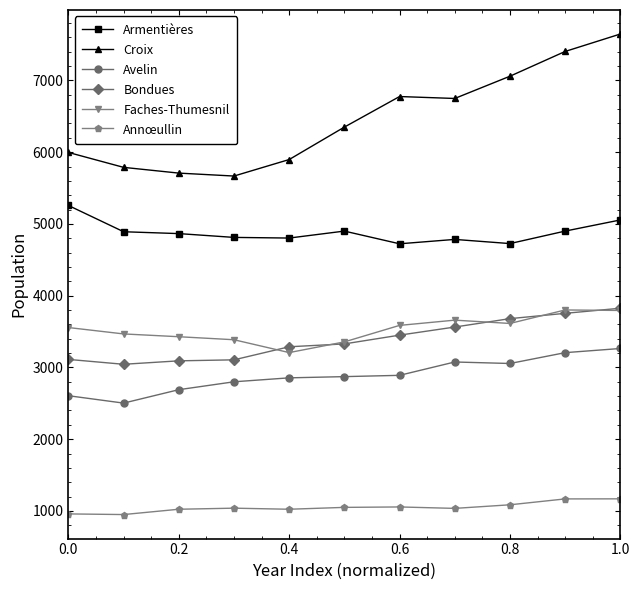

Which series has the largest total across all categories?

Croix